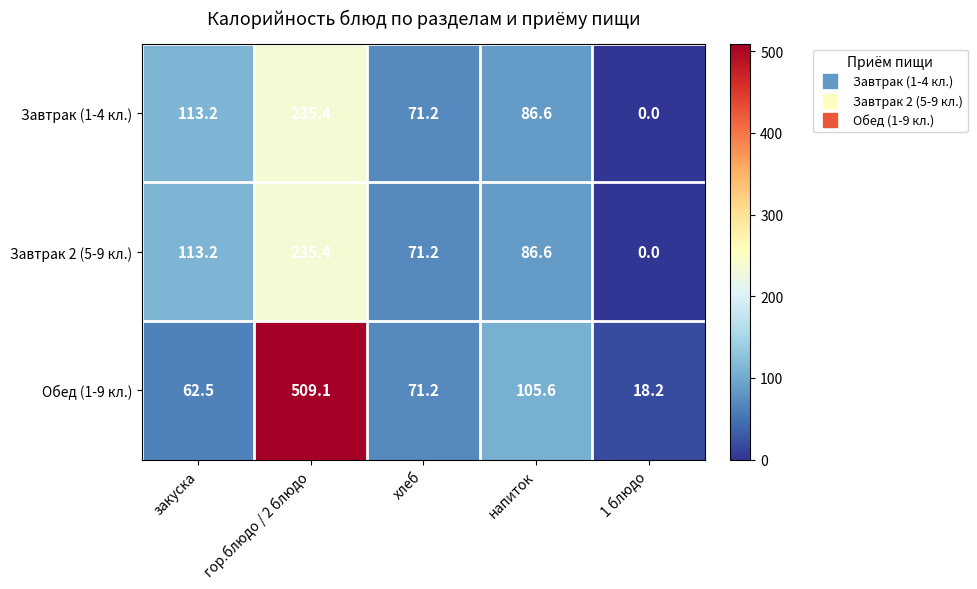

Where is Завтрак 2 (5-9 кл.) nearest to the value 117?

закуска